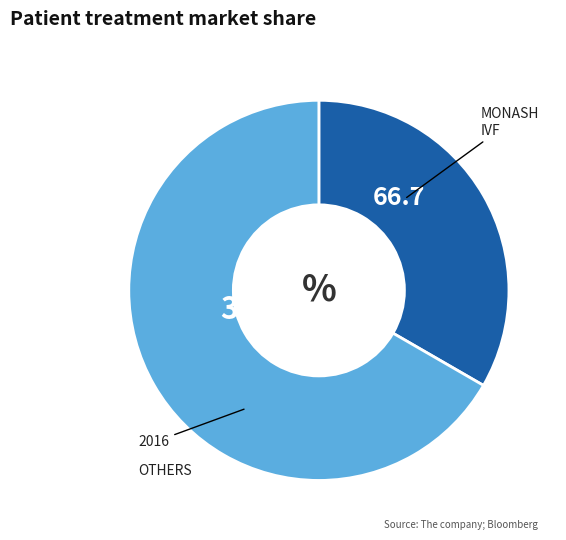

Is there a majority slice in this chart?

Yes